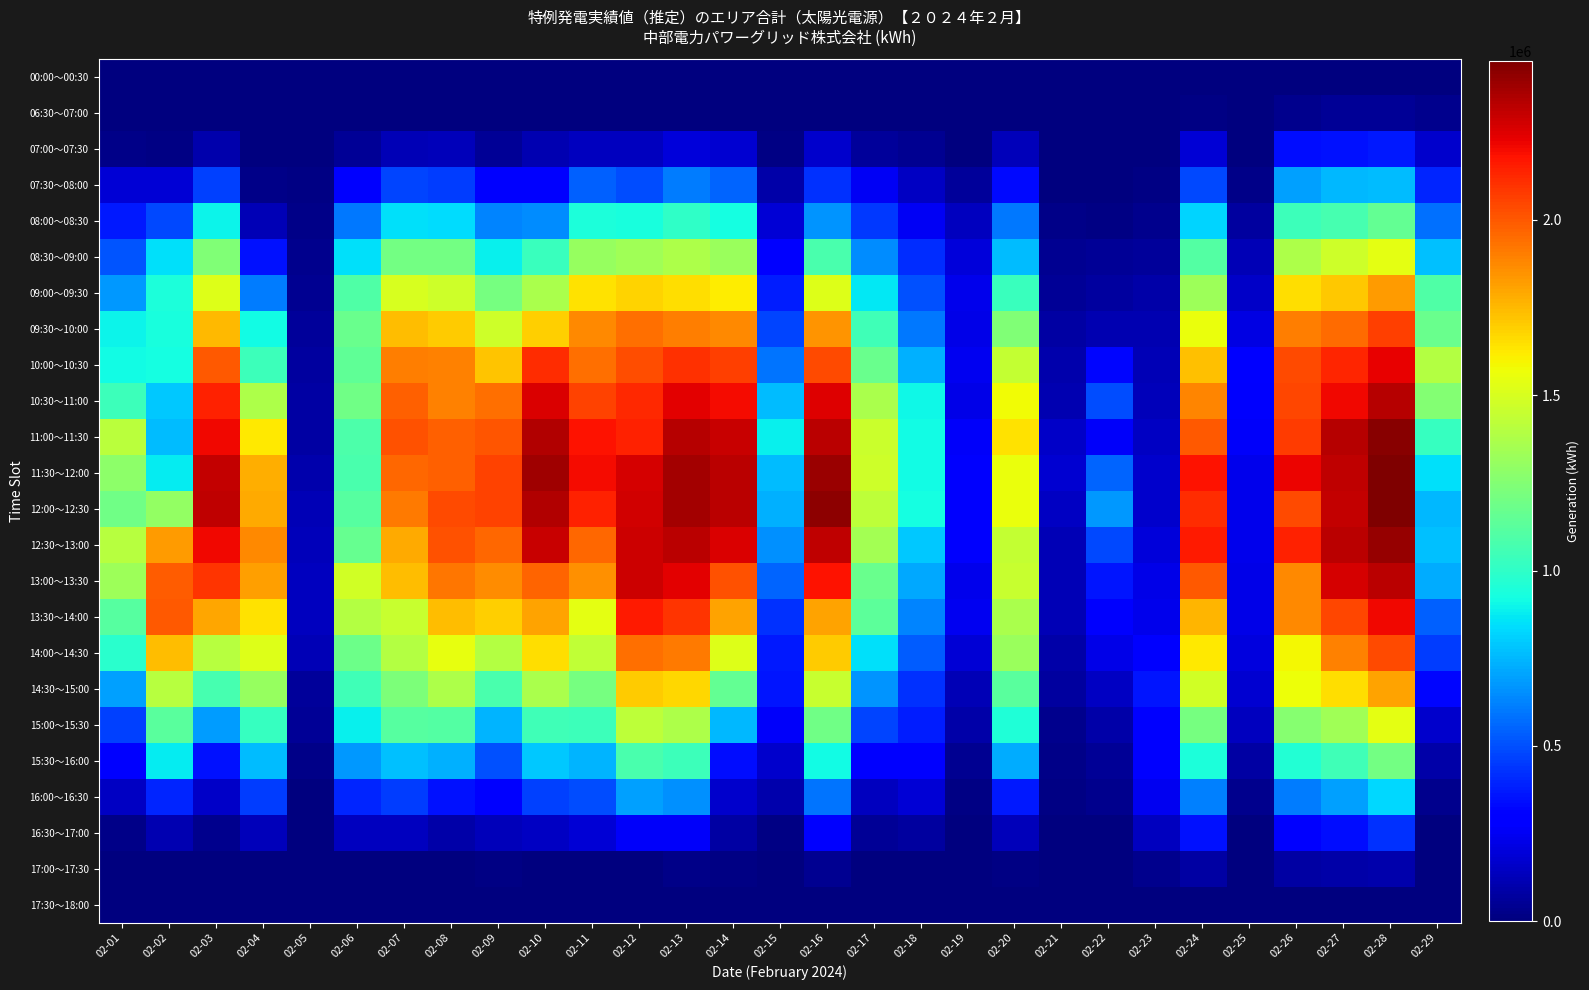

What is the total value across all series at 02-10?

28116319